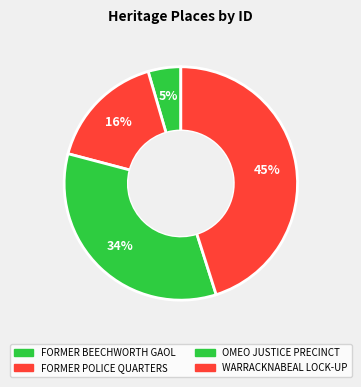

Is there a majority slice in this chart?

No